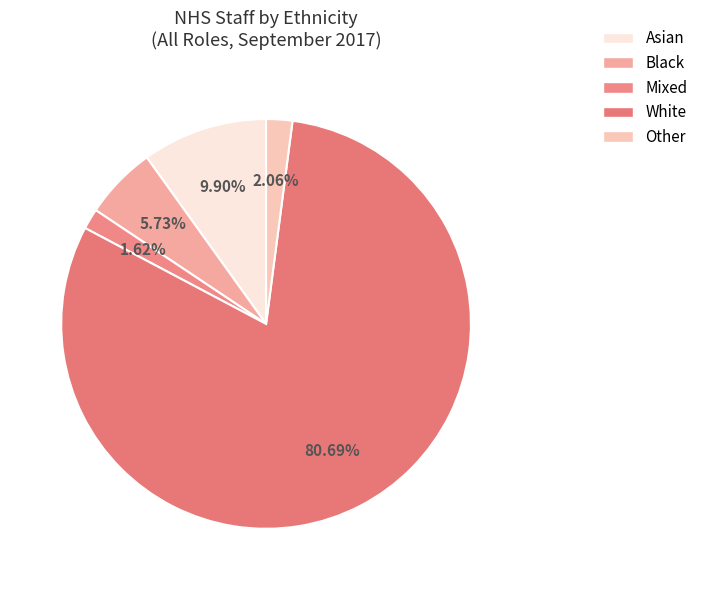

To the nearest percent, what is the combined percentage of Other and Asian?

12%